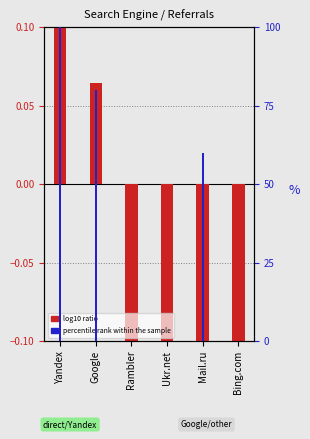

At which label does percentile rank within the sample first exceed 60?

Yandex